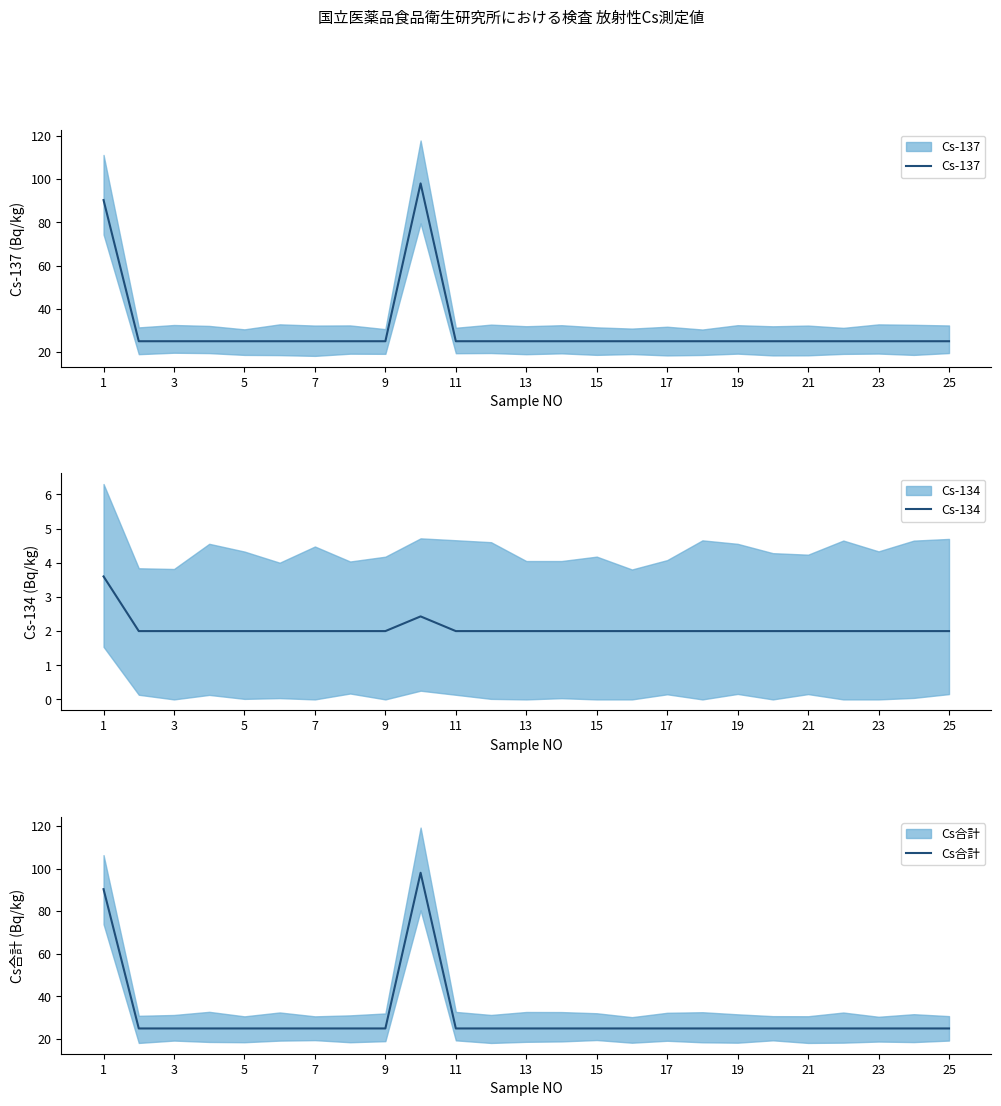

Is the value of Cs合計 at 13 greater than the value of Cs-137 at 15?

No